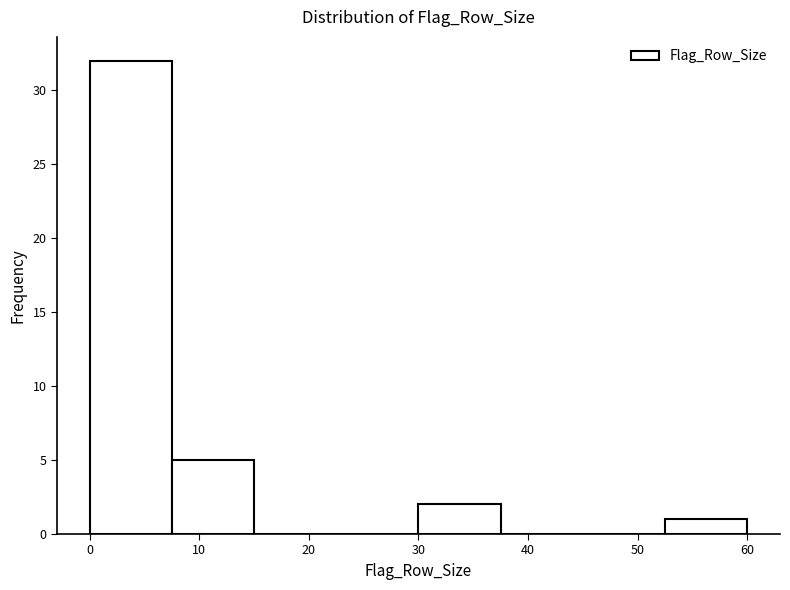

Which range on the x-axis has the tallest bar?

0.0 to 7.5